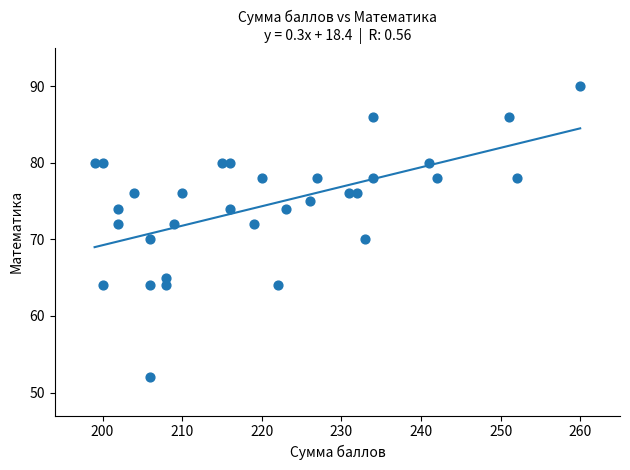

What is the range of Y values (max minus min)?

38